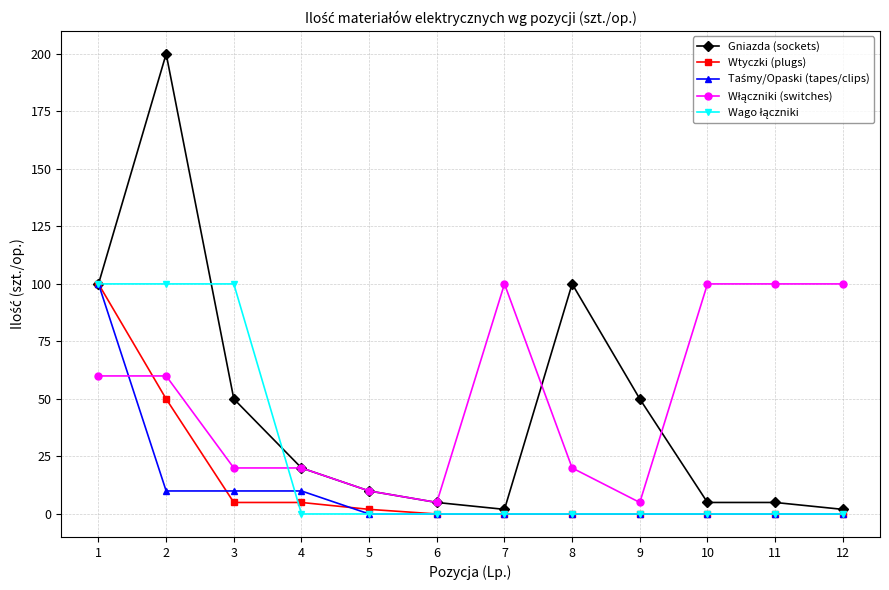

What is the greatest value displayed?

200